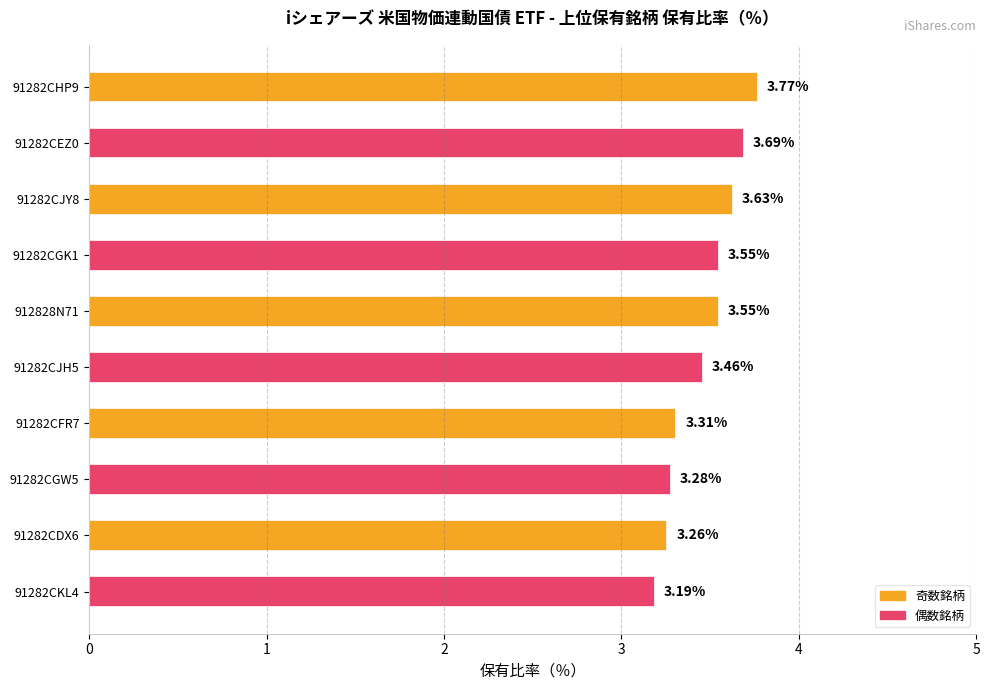

What is the change in value from 912828N71 to 91282CDX6?

-0.3